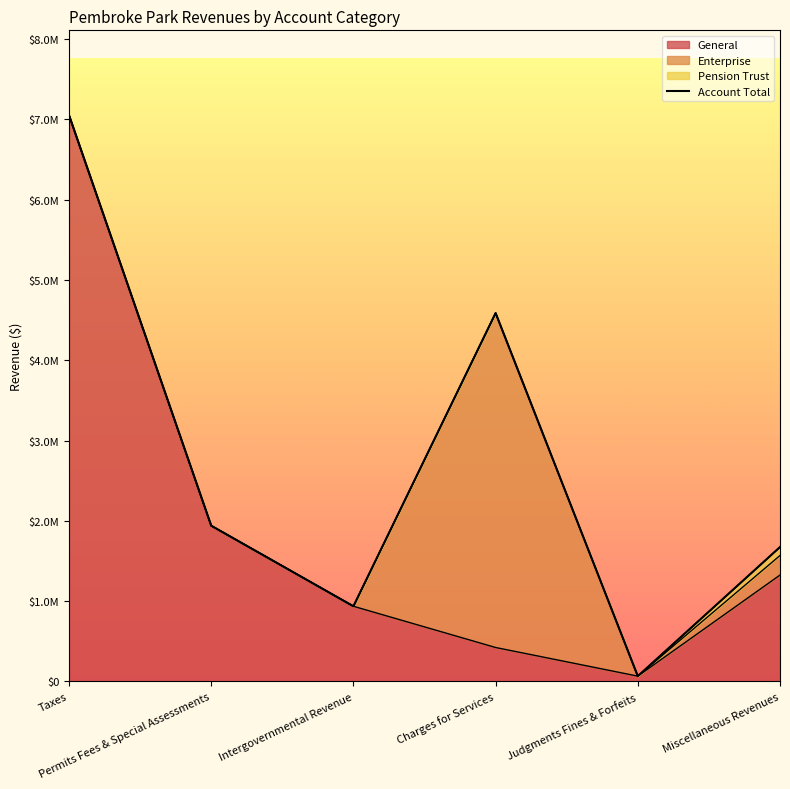

How many lines are shown in the chart?

1